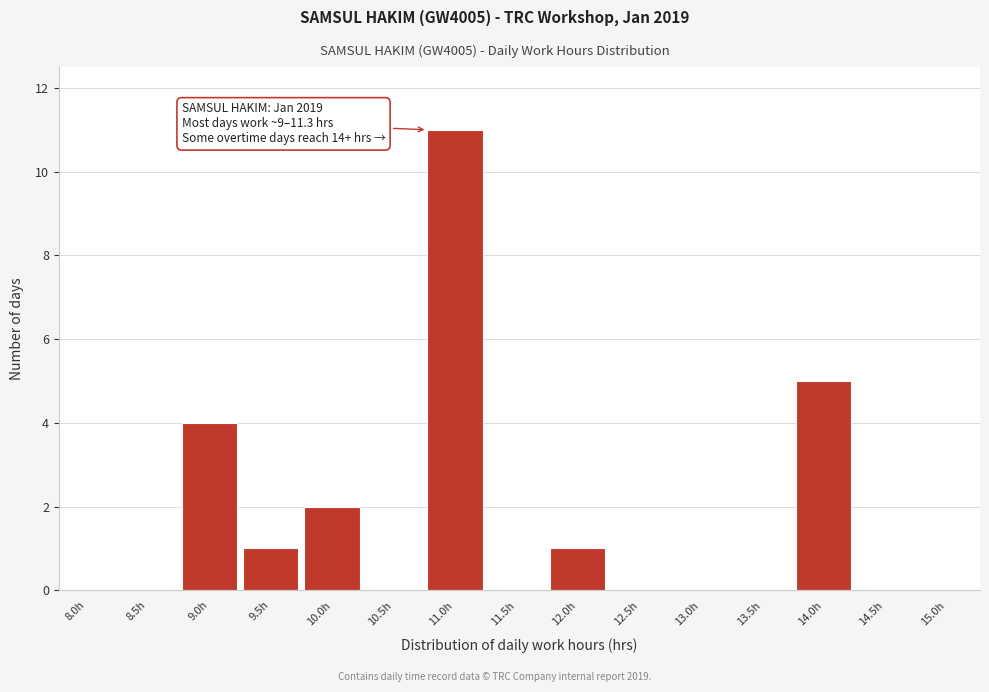

Reading left to right, transcribe all the data shown in this chart.

8.0h=0	8.5h=0	9.0h=4	9.5h=1	10.0h=2	10.5h=0	11.0h=11	11.5h=0	12.0h=1	12.5h=0	13.0h=0	13.5h=0	14.0h=5	14.5h=0	15.0h=0